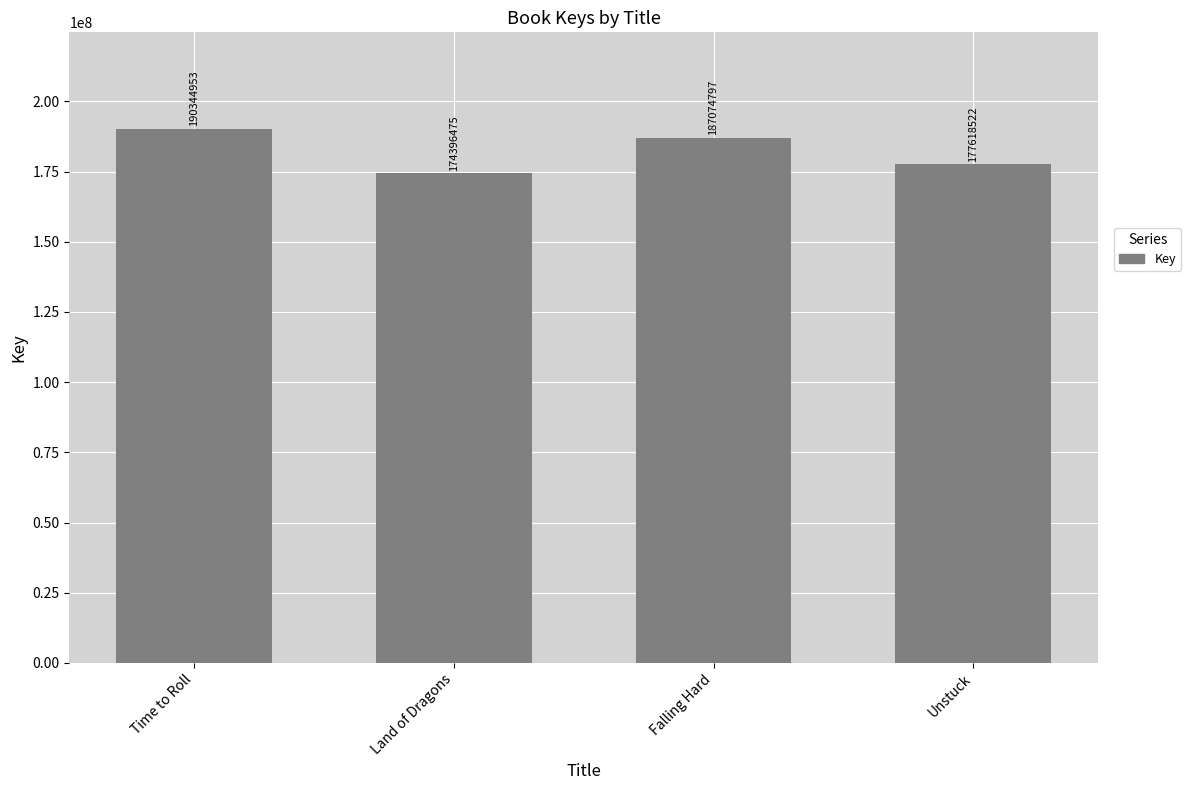

Which label corresponds to the largest value in the chart?

Time to Roll